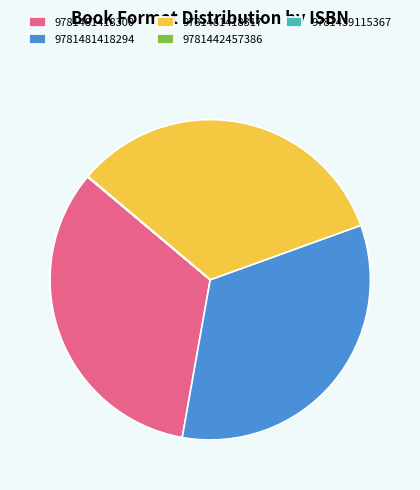

Is it true that 9781481418300 is 23% of the pie?

False